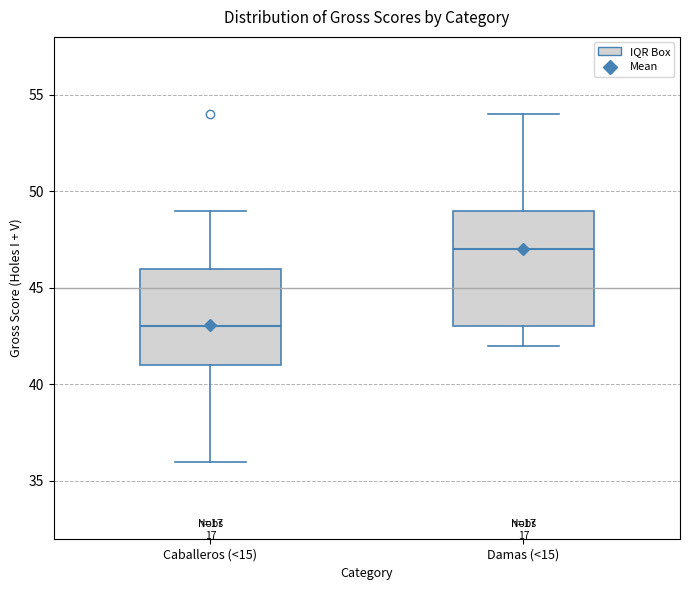

Reading left to right, transcribe this box plot: for each box, give where its median line is, the range the box spans, and where its two whiskers end, as read against the y-axis. The values are not printed on the chart, so give them approximately, as read against the axis.

Caballeros (<15): median 43, box 41 to 46, whiskers 36 to 49
Damas (<15): median 47, box 43 to 49, whiskers 42 to 54